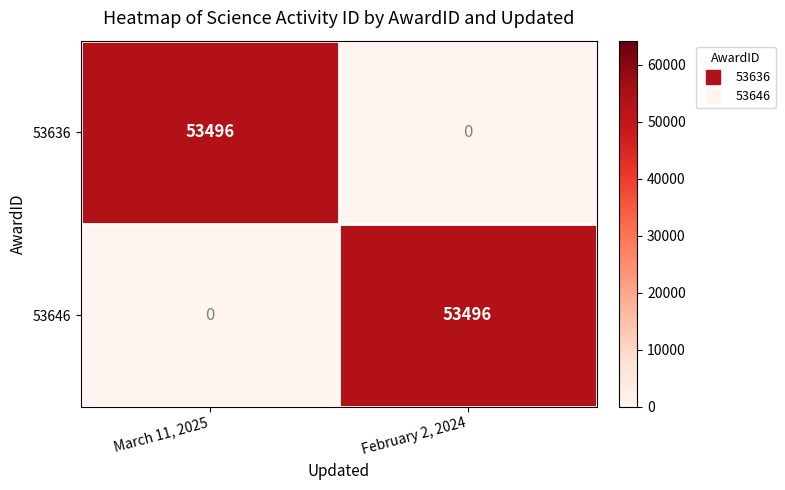

Reading left to right, what are all the values shown in this chart?

53636: 53496	0
53646: 0	53496